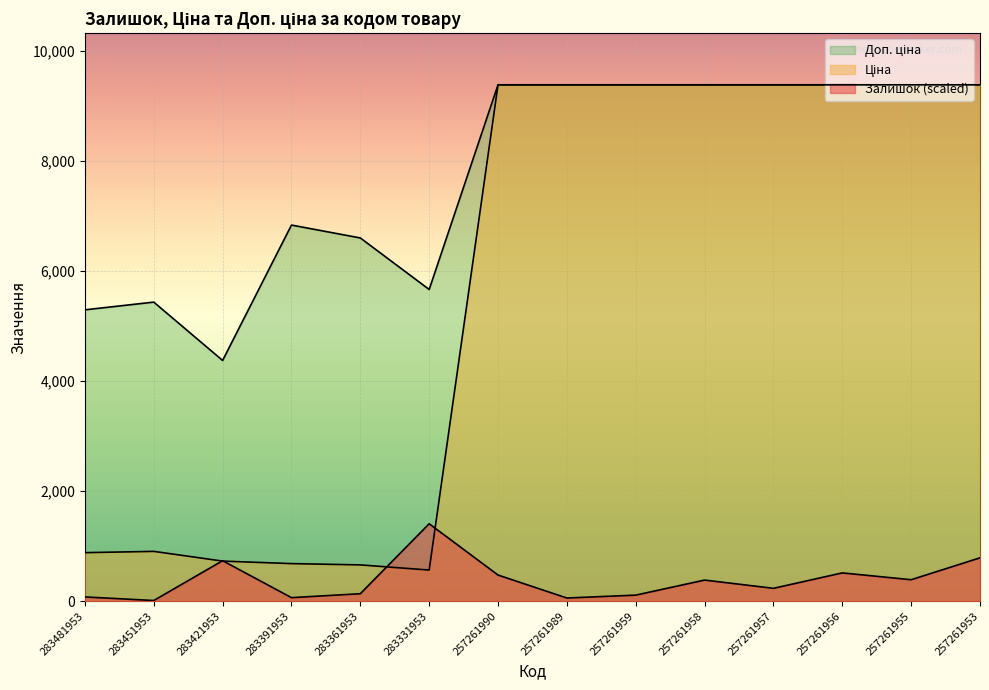

The value of Залишок at 257261955 is 390.8. True or false?

True